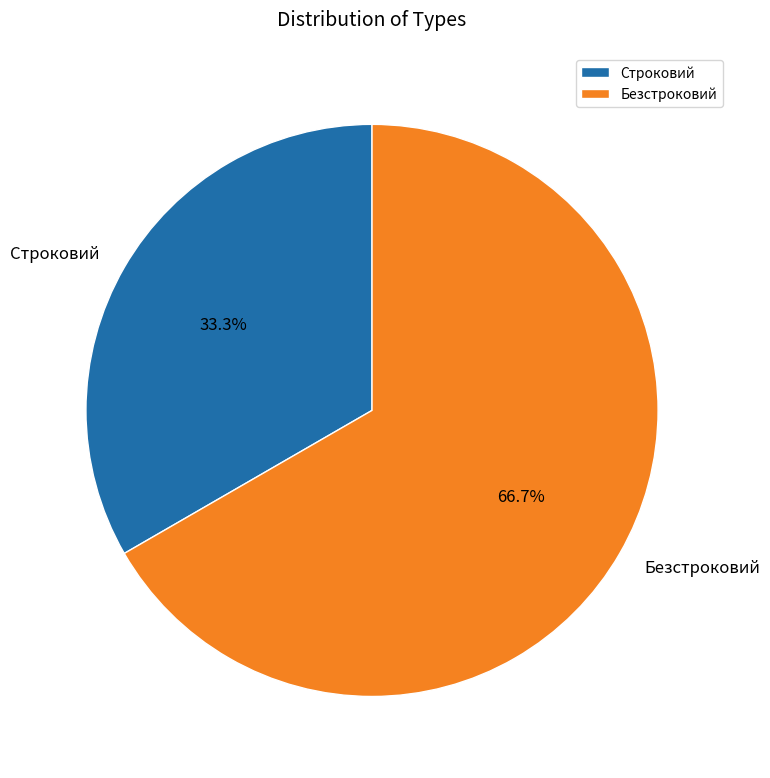

Does Безстроковий account for over 50% of the chart?

Yes